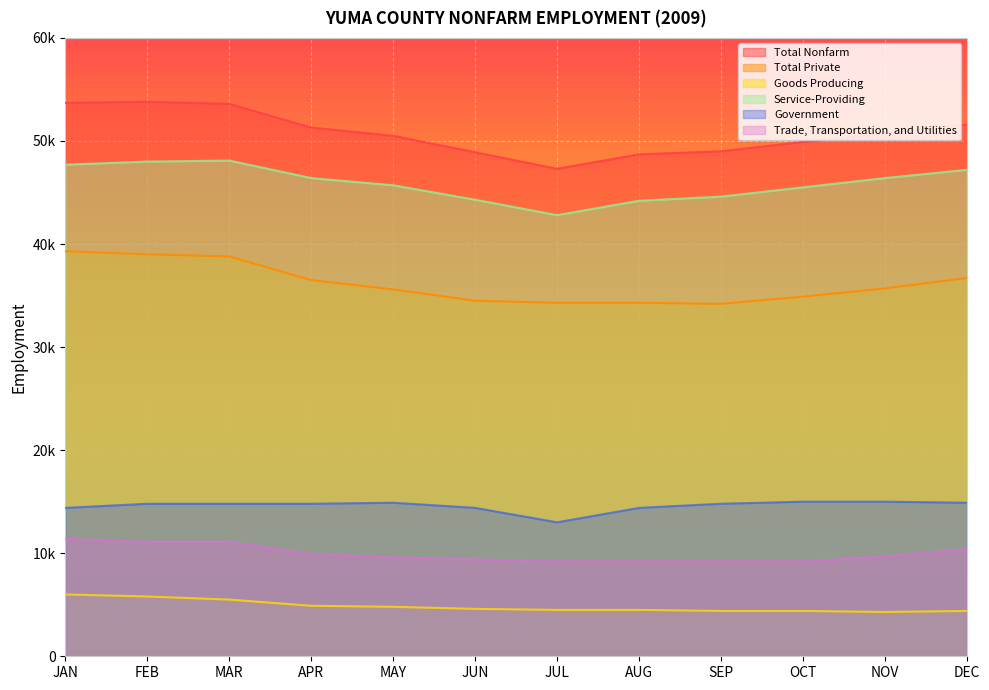

Between FEB and JUN, which series saw the biggest shift?

Total Nonfarm